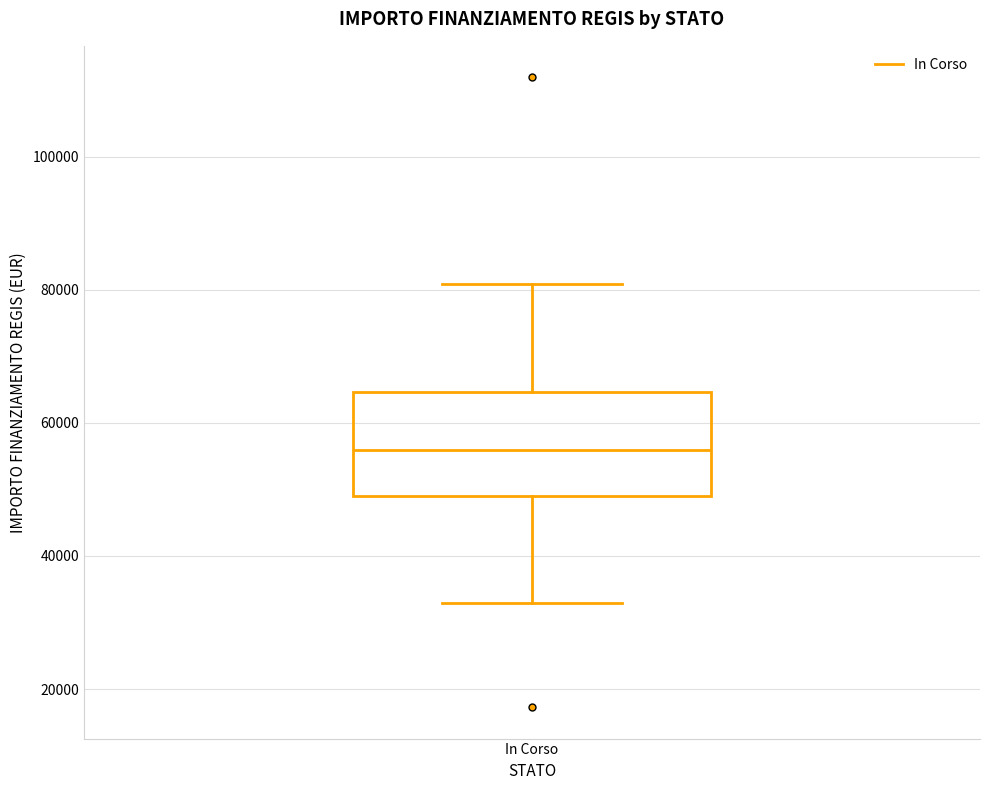

Read this box plot against the y-axis: the position of the median line, the range covered by the box, and the ends of both whiskers. The values are not printed on the chart, so give them approximately, as read against the axis.

median 56000, box 50000 to 64000, whiskers 32000 to 80000